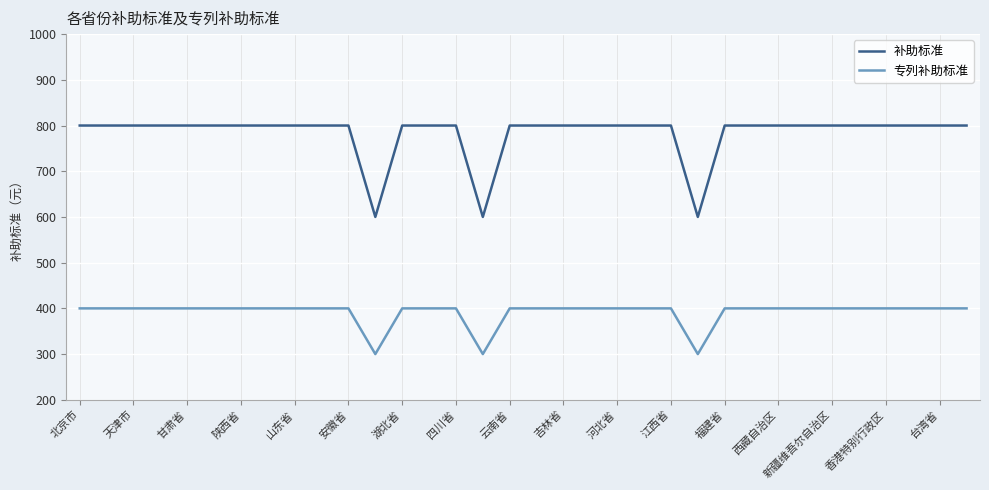

Rank the series by their average value, from highest to lowest.

补助标准, 专列补助标准